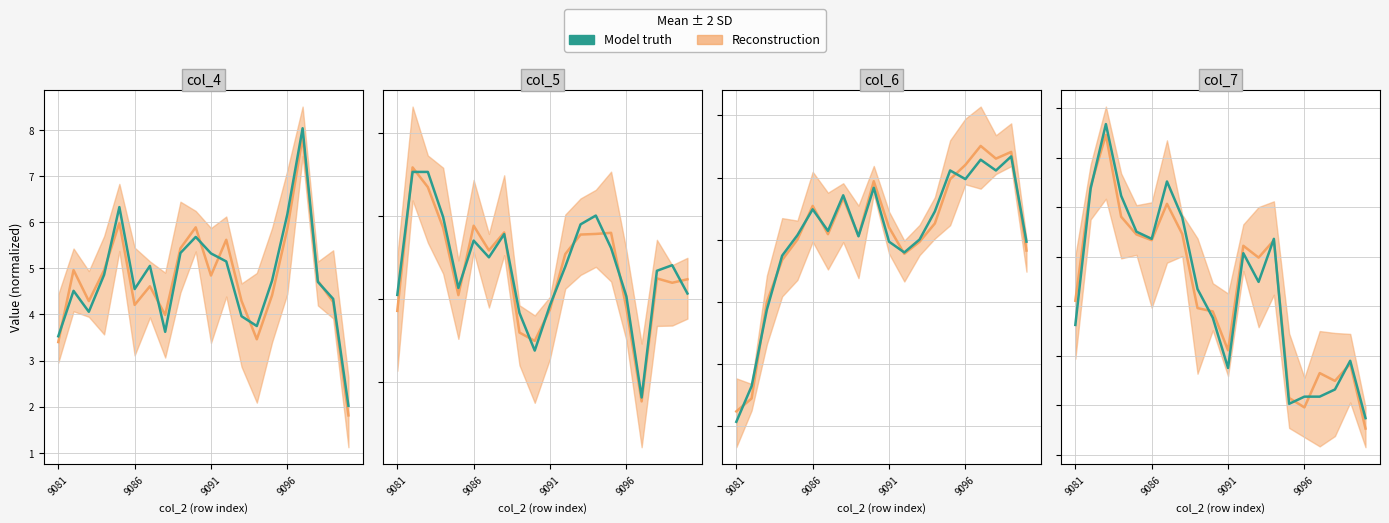

What is the difference between the maximum and minimum values in the Model truth series?

5.9